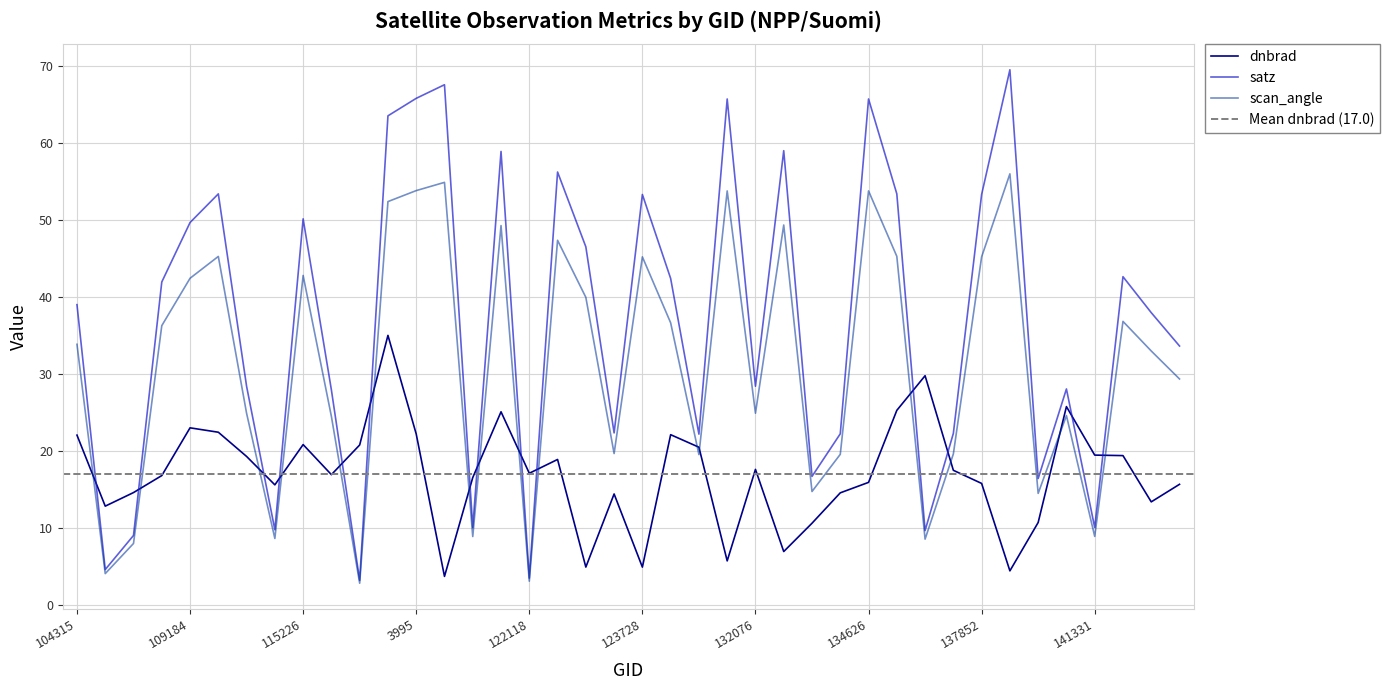

What is the minimum value for scan_angle?

2.8